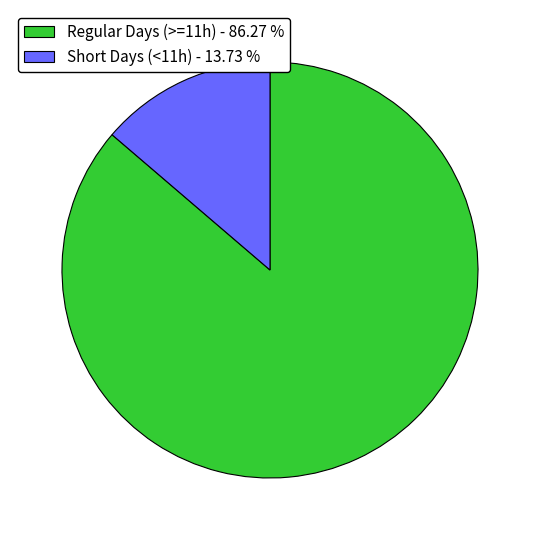

Which slice represents more than half of the pie?

Regular Days (>=11h) - 86.27 %